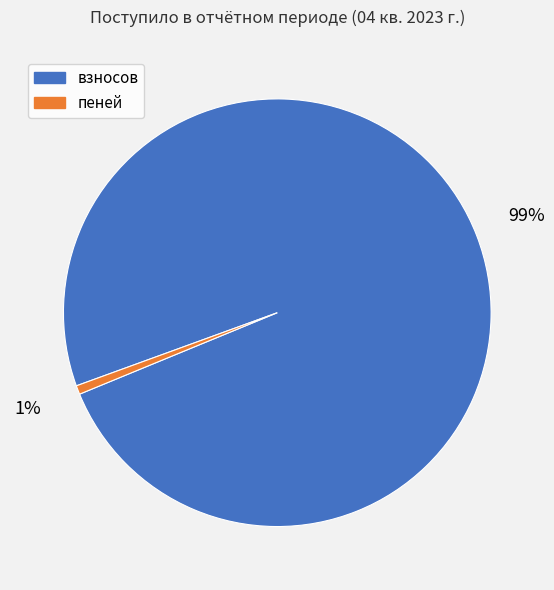

What is the majority slice?

взносов